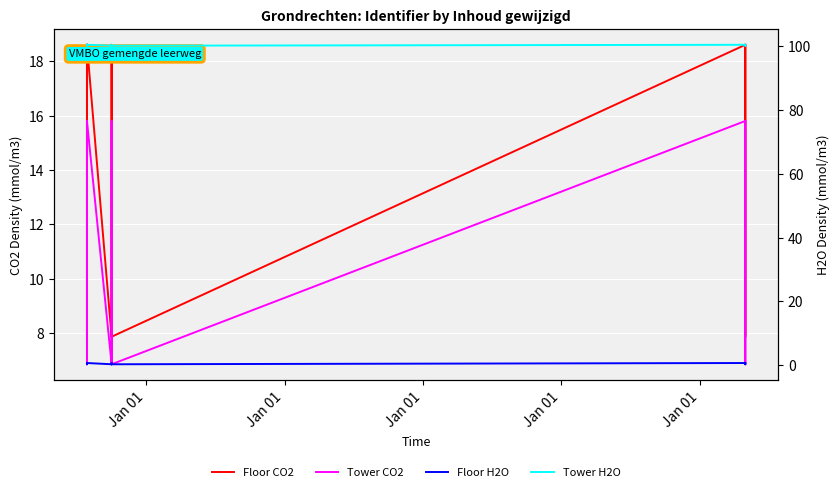

How many data points does each series have?

16